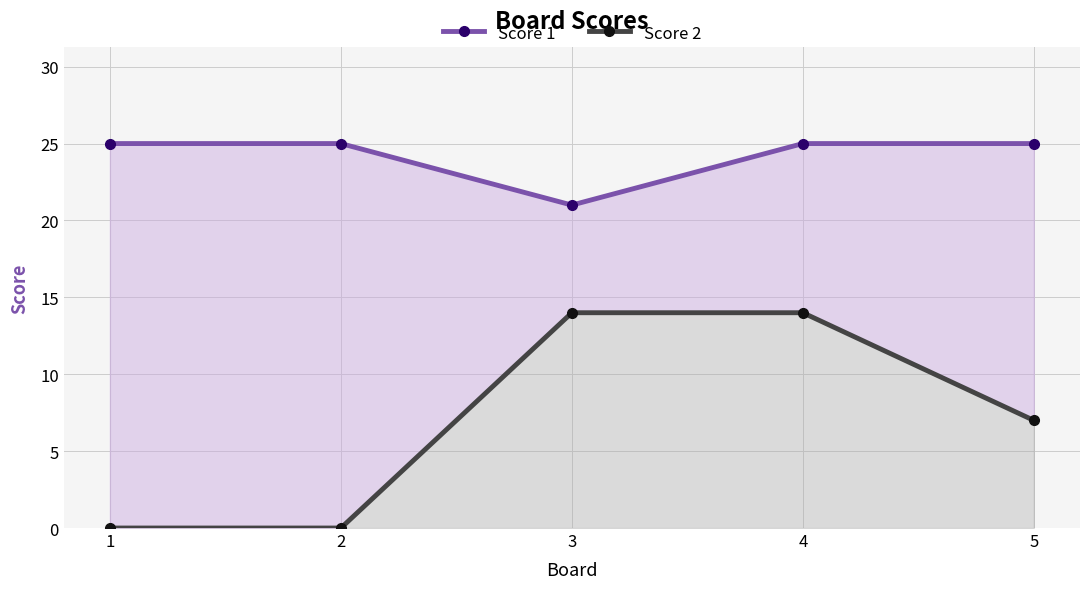

What value does the Score 2 series have at 3, to the nearest 10?

10